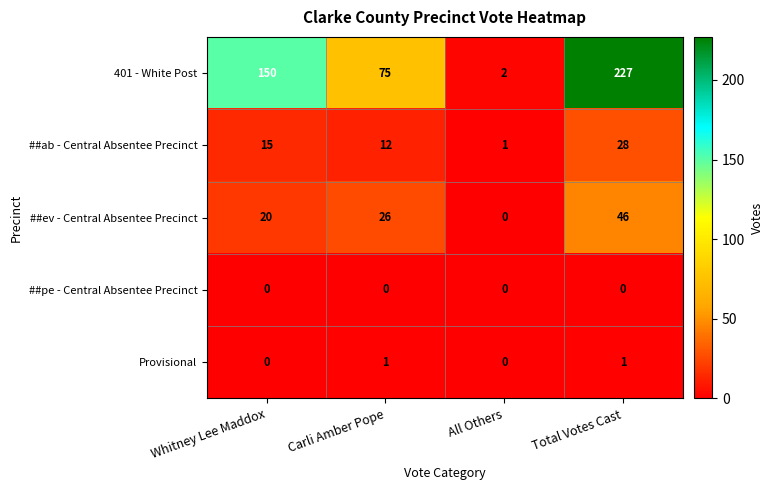

The value of Provisional at Total Votes Cast is 1. True or false?

True